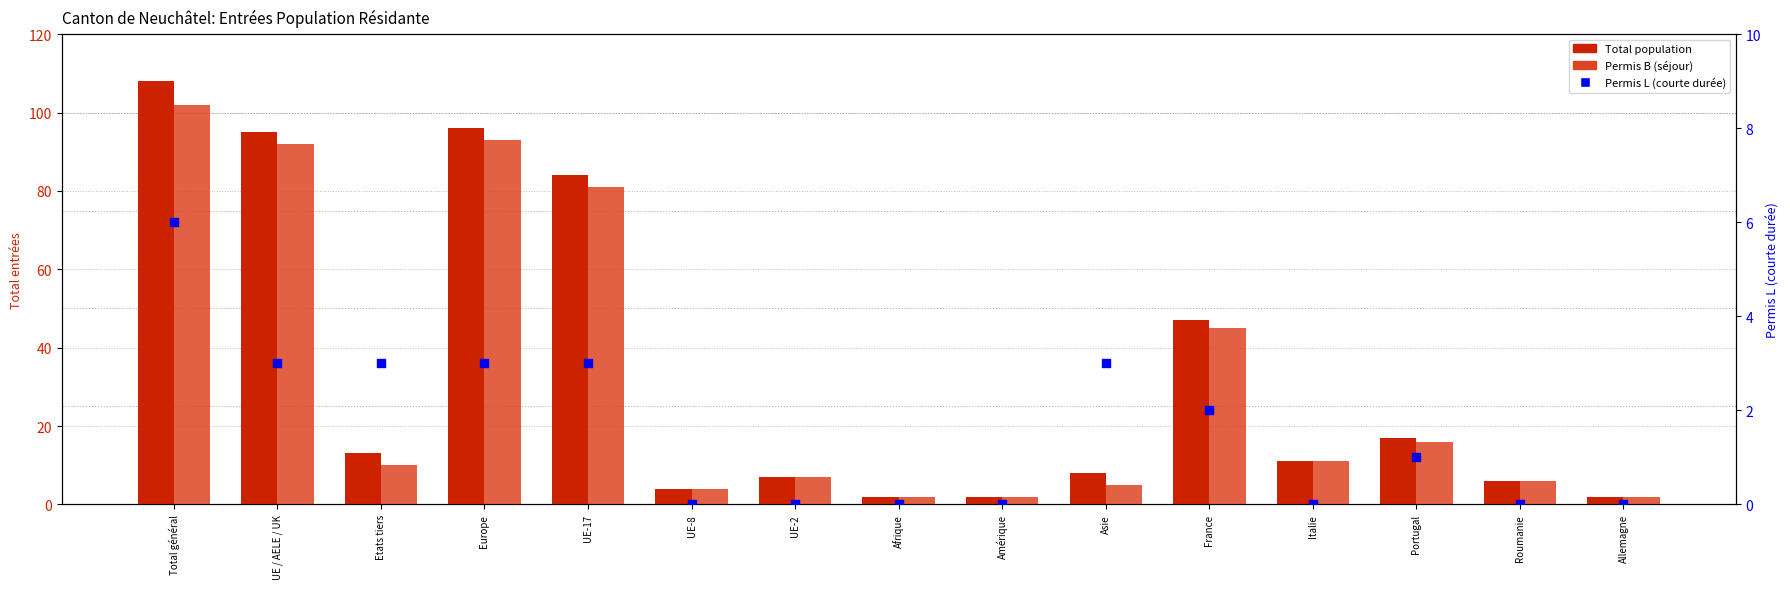

Which series contains the highest Y value?

Total population